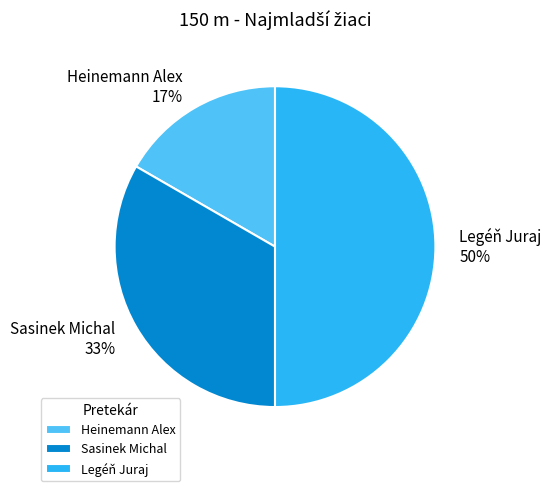

True or false: Sasinek Michal accounts for 25% of the total.

False